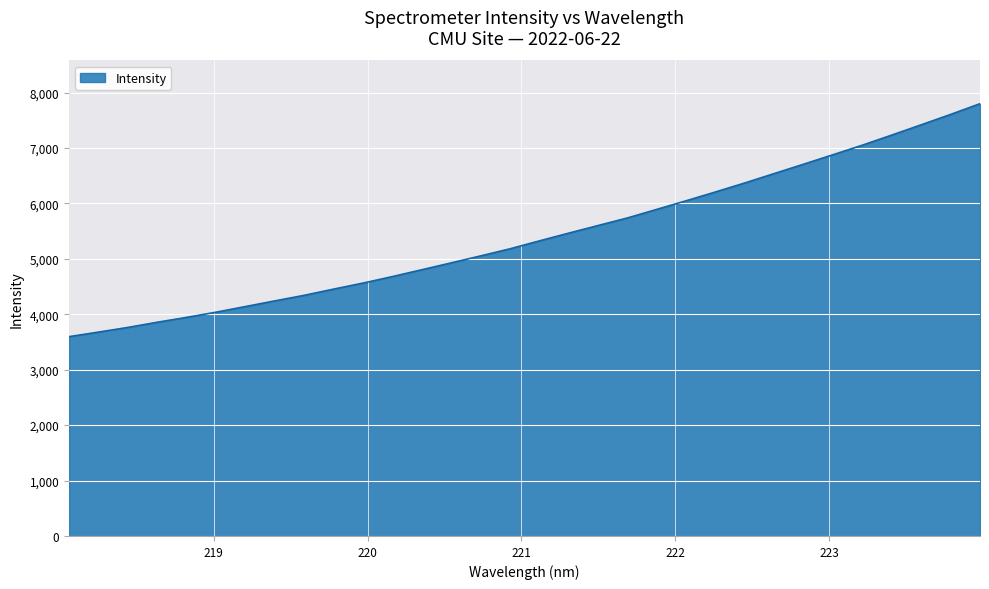

What is the maximum value shown in the chart?

7798.5